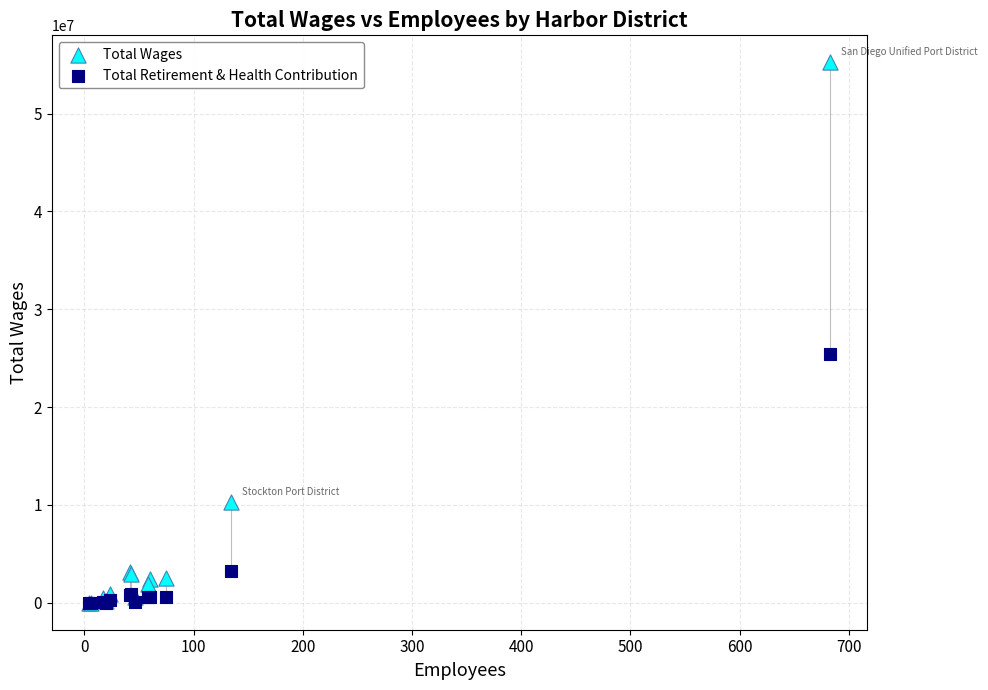

What are all the series names shown in the legend?

Total Wages, Total Retirement & Health Contribution